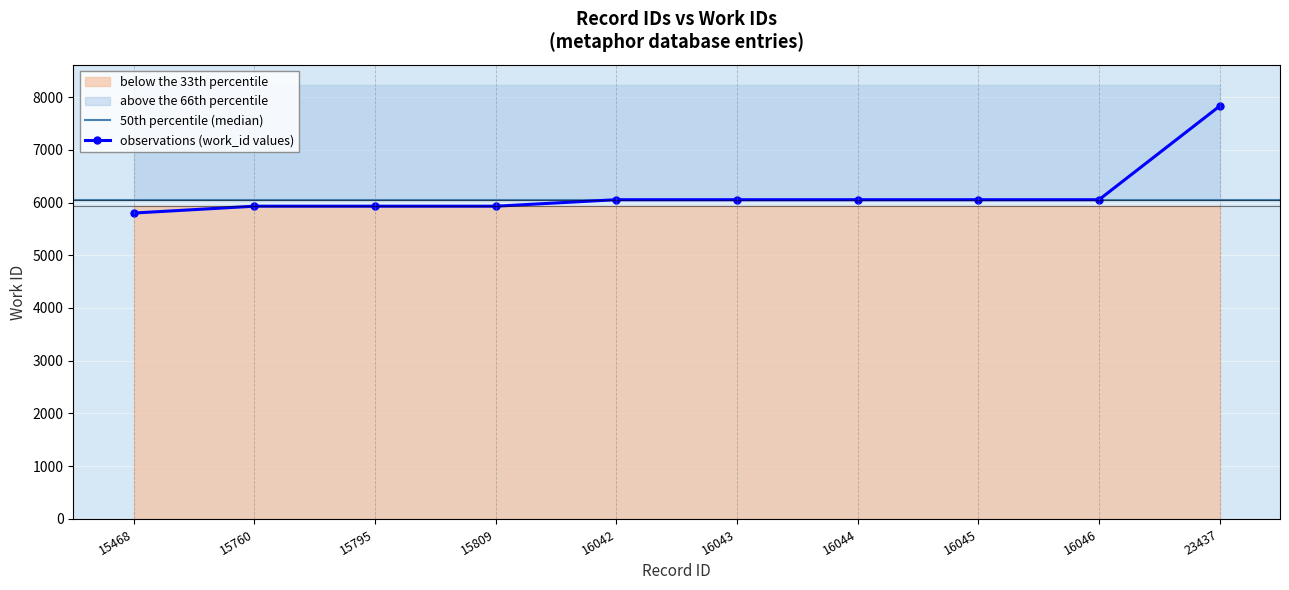

Which has a higher value, 16042 or 15468?

16042